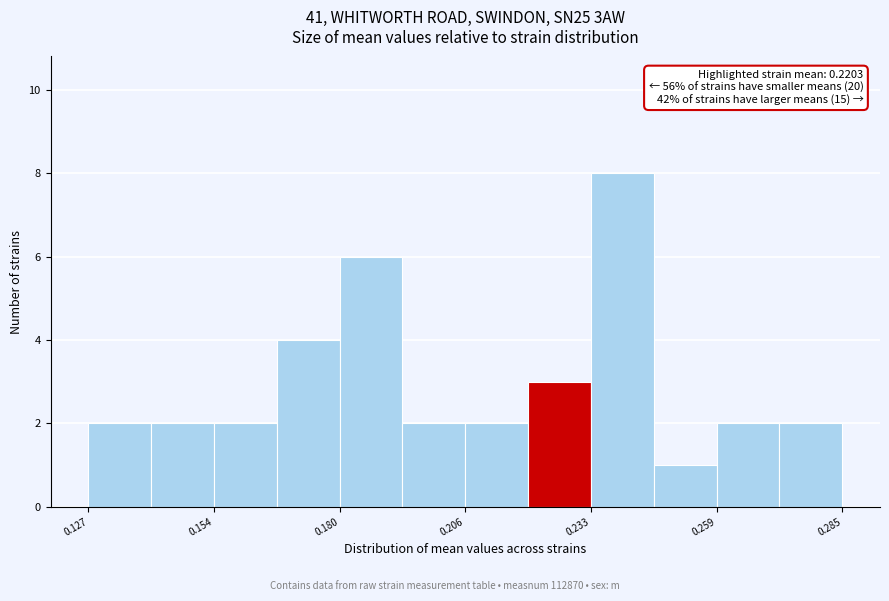

Read against the x-axis, roughly where is the centre of the tallest bar?

0.240